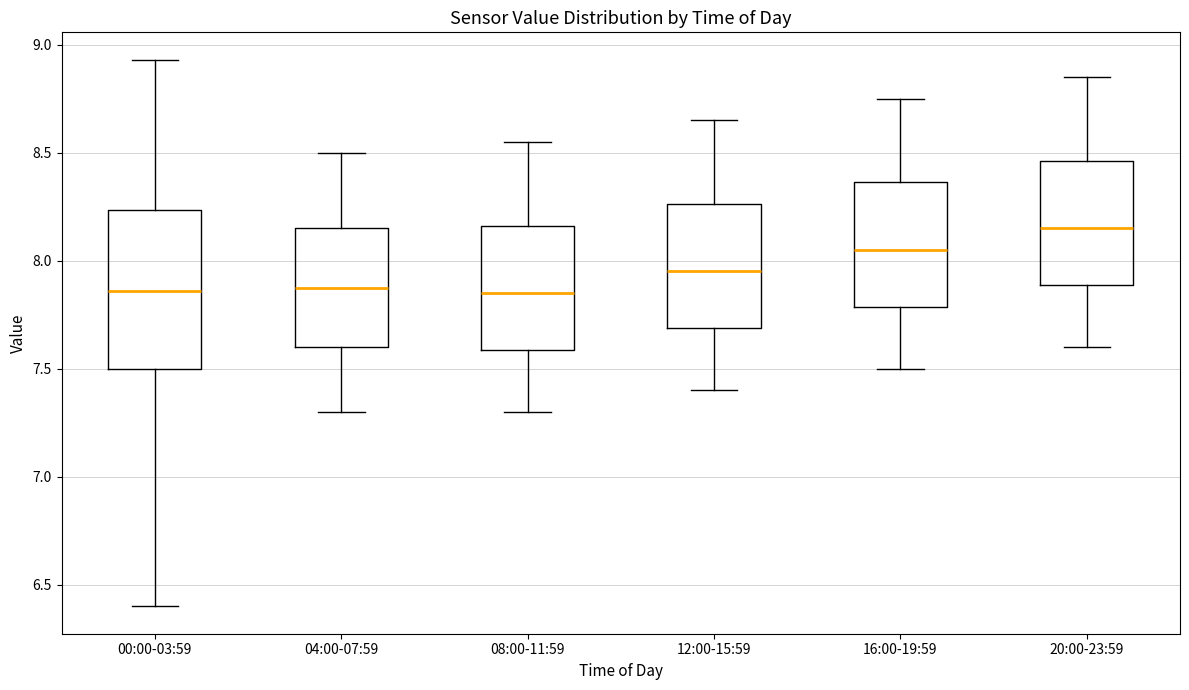

Reading left to right, transcribe this box plot: for each box, give where its median line is, the range the box spans, and where its two whiskers end, as read against the y-axis. The values are not printed on the chart, so give them approximately, as read against the axis.

00:00-03:59: median 7.85, box 7.50 to 8.25, whiskers 6.40 to 8.95
04:00-07:59: median 7.90, box 7.60 to 8.15, whiskers 7.30 to 8.50
08:00-11:59: median 7.85, box 7.60 to 8.15, whiskers 7.30 to 8.55
12:00-15:59: median 7.95, box 7.70 to 8.25, whiskers 7.40 to 8.65
16:00-19:59: median 8.05, box 7.80 to 8.35, whiskers 7.50 to 8.75
20:00-23:59: median 8.15, box 7.90 to 8.45, whiskers 7.60 to 8.85